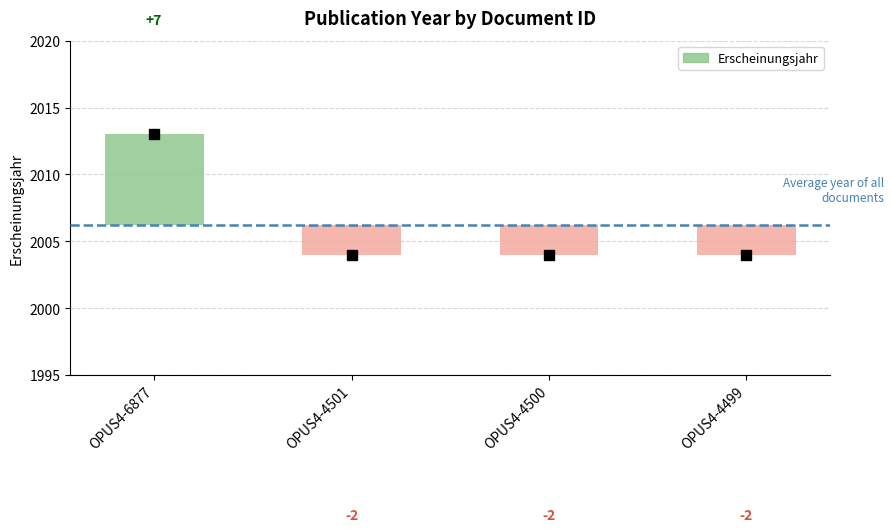

Rank the categories by value from lowest to highest.

OPUS4-4501, OPUS4-4500, OPUS4-4499, OPUS4-6877